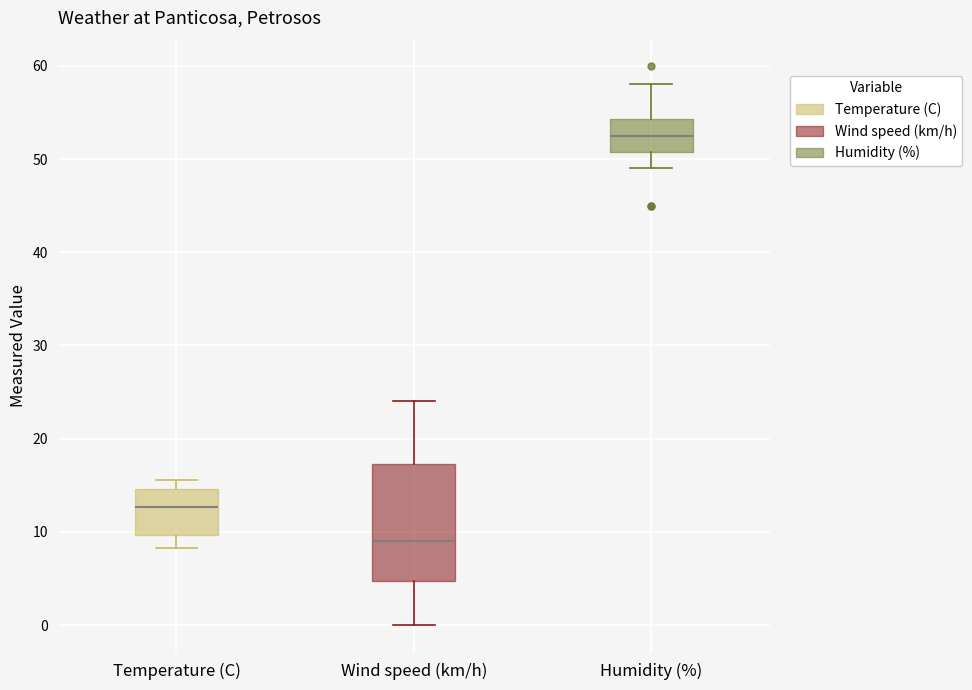

Where does the median line of the box for Temperature (C) sit on the y-axis? The values are not printed on the chart, so give them approximately, as read against the axis.

13